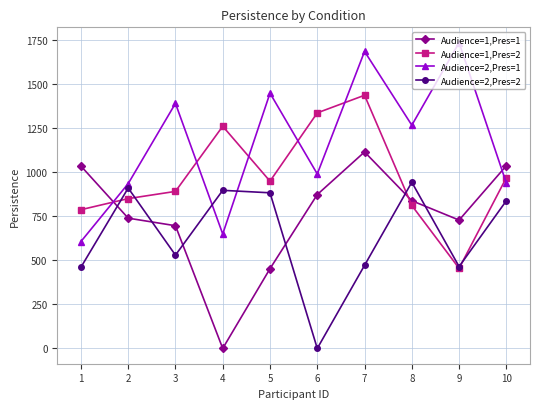

The value of Audience=2,Pres=1 at 7 is 623. True or false?

False